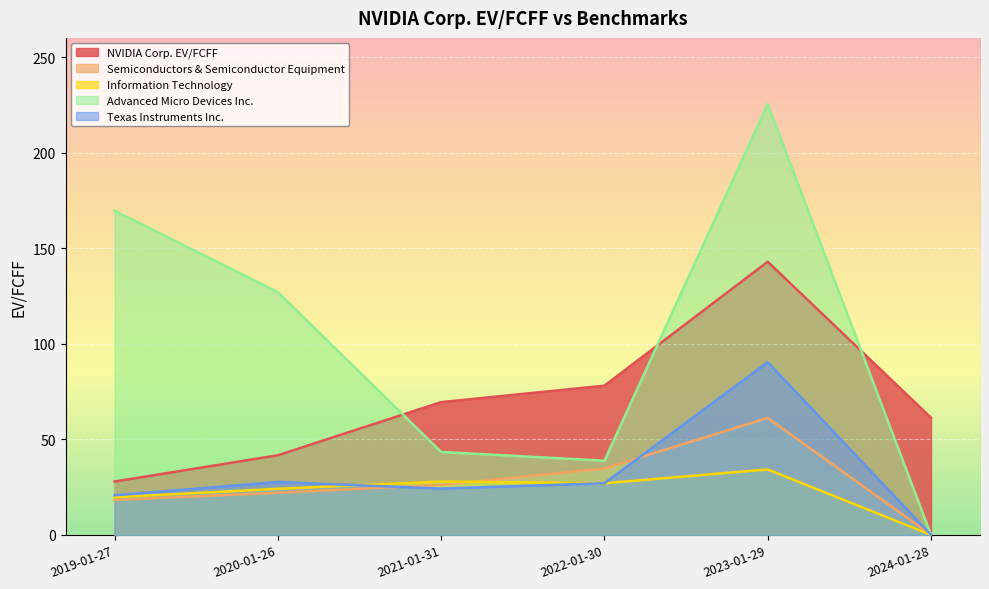

What is the label of the 5th point from the right?

2020-01-26